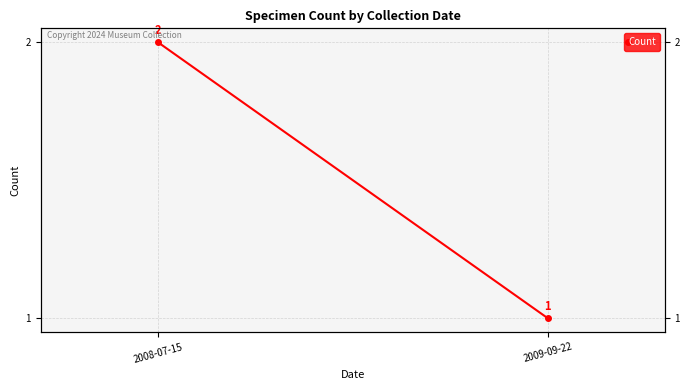

Between 2008-07-15 and 2009-09-22, which is larger?

2008-07-15